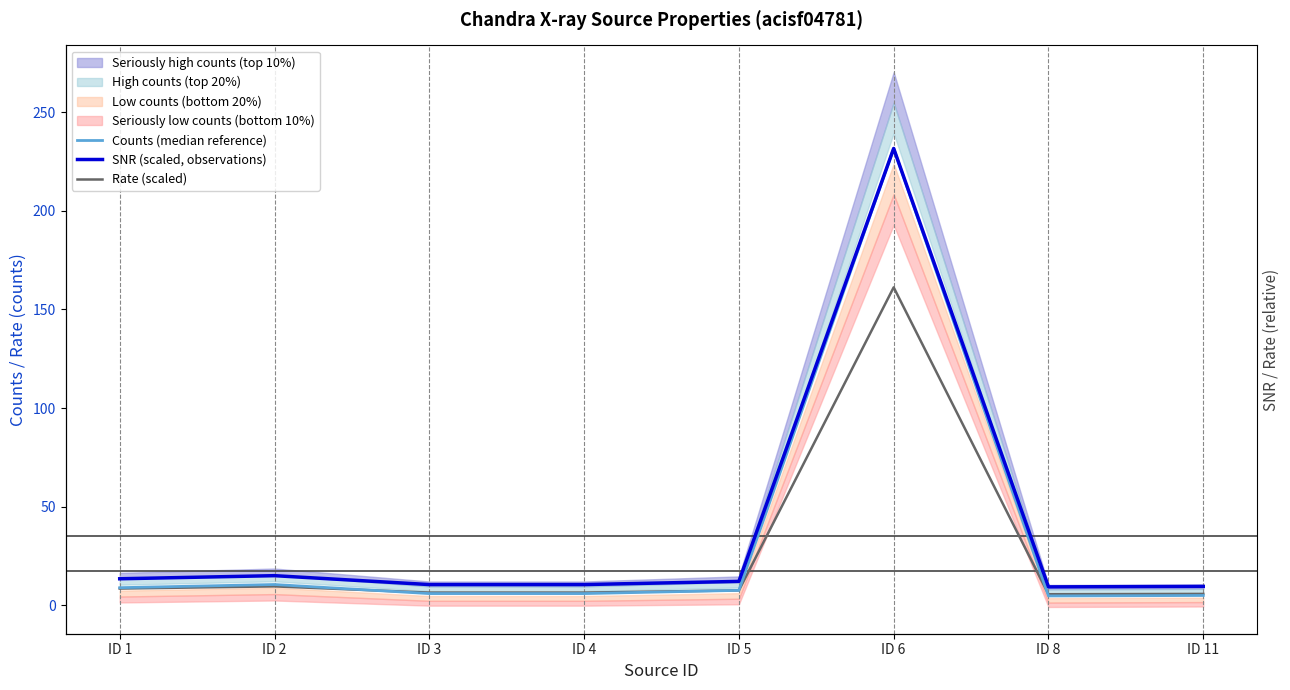

At which label does Rate (scaled) first exceed 7?

ID 1